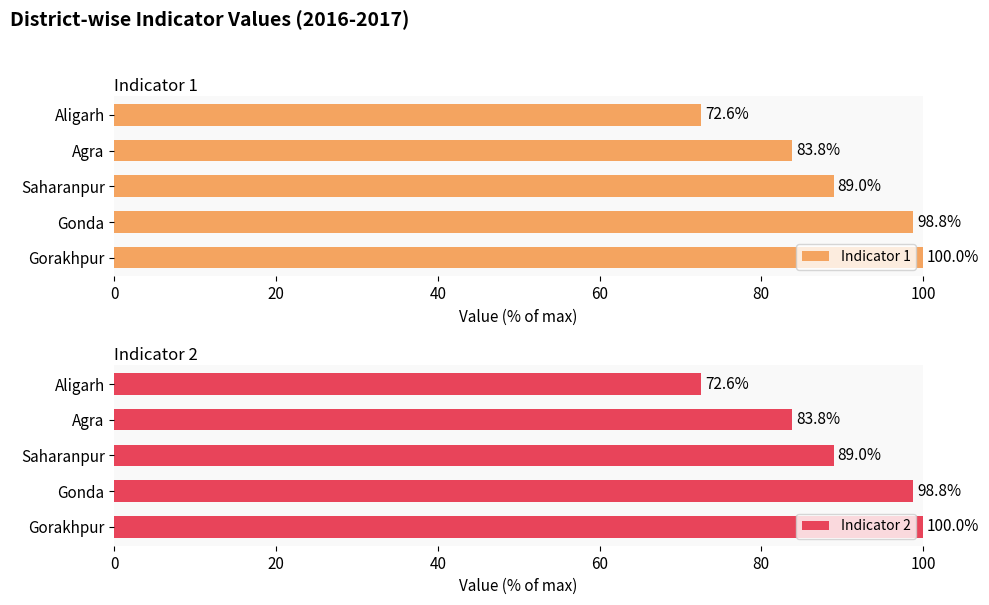

What is the sum of all Indicator 1 values?

444.1